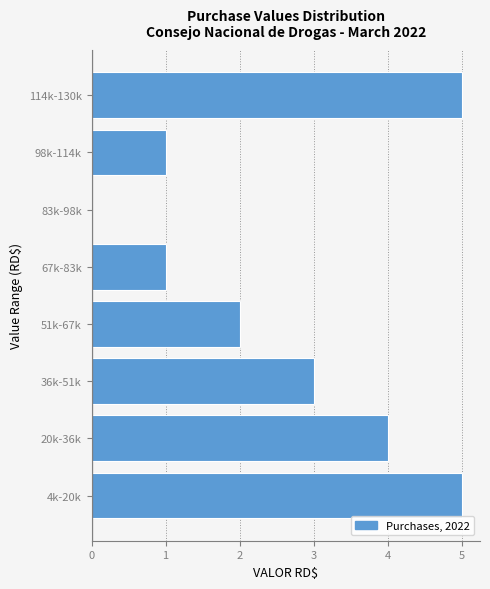

Reading bottom to top, what are all the values shown in this chart?

4k-20k=5	20k-36k=4	36k-51k=3	51k-67k=2	67k-83k=1	83k-98k=0	98k-114k=1	114k-130k=5